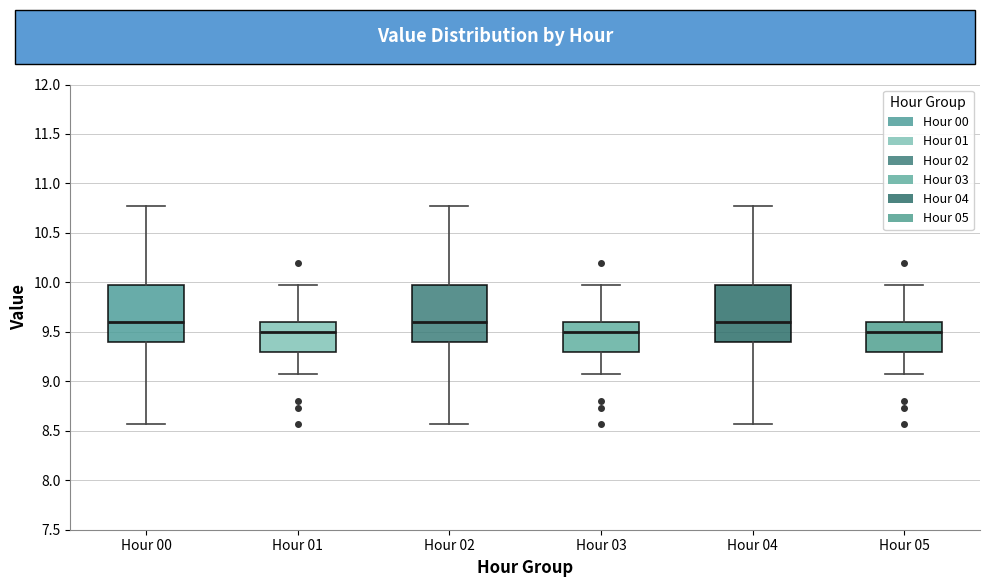

Where does the lower whisker of the box for Hour 00 end on the y-axis? The values are not printed on the chart, so give them approximately, as read against the axis.

8.55